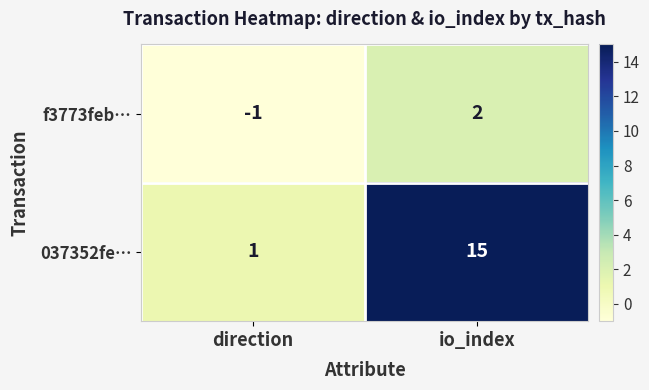

At how many categories does at least one series exceed 14?

1